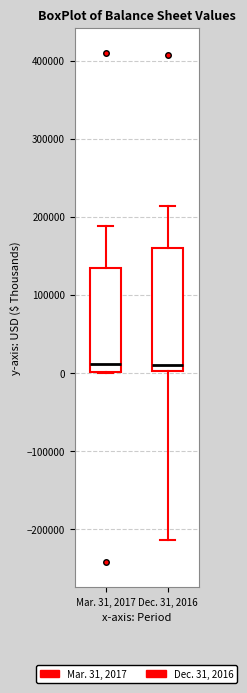

Reading left to right, read every box against the y-axis: the position of its median line, the range the box covers, and the ends of its whiskers. The values are not printed on the chart, so give them approximately, as read against the axis.

Mar. 31, 2017: median 10000, box 0 to 130000, whiskers 0 to 190000
Dec. 31, 2016: median 10000, box 0 to 160000, whiskers -210000 to 210000